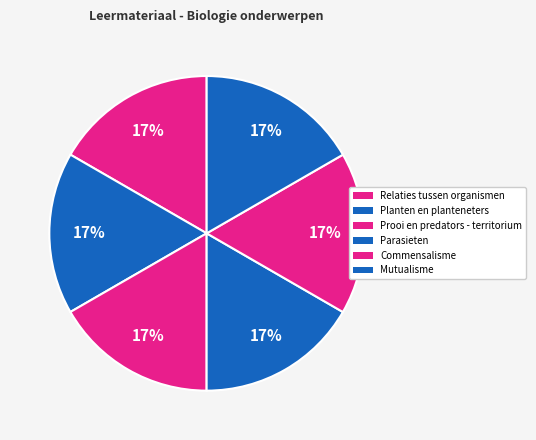

Does any single category account for the majority?

No